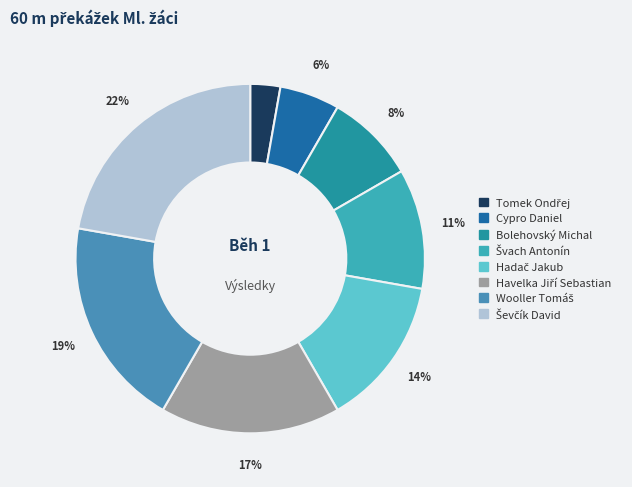

Combined, do Hadač Jakub and Wooller Tomáš account for over 50%?

No